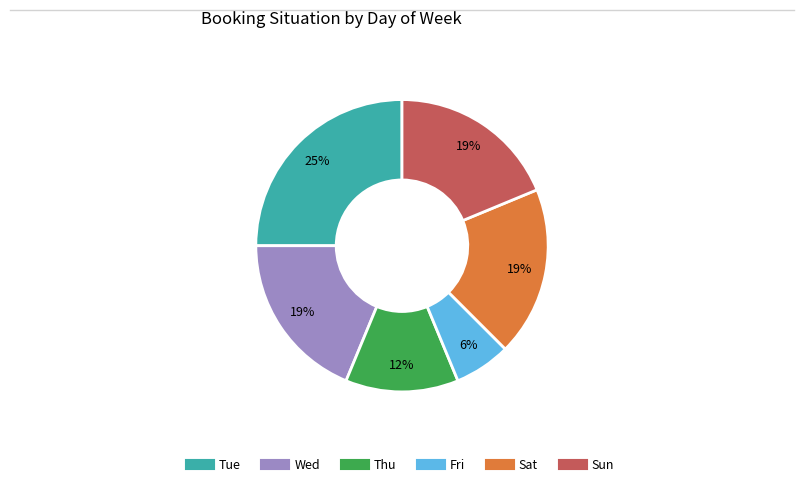

To the nearest percent, what portion does Sat represent?

19%